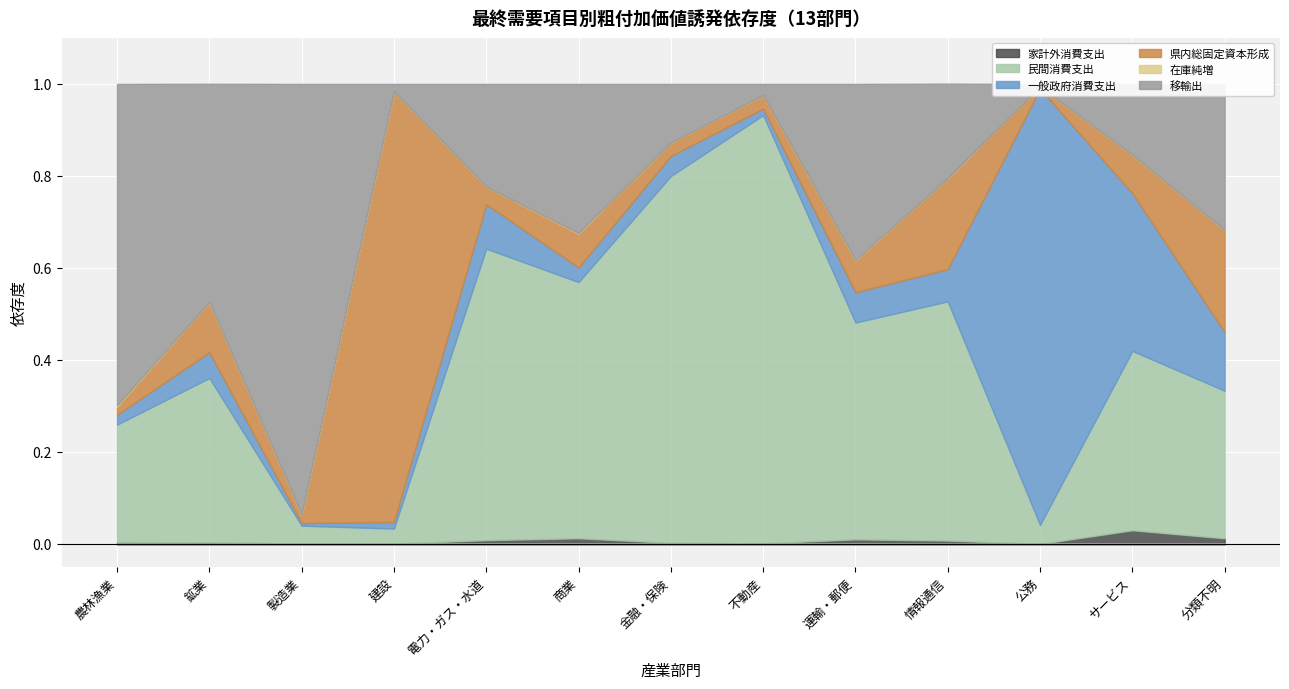

What is the spread (max minus min) of values at 農林漁業?

0.7